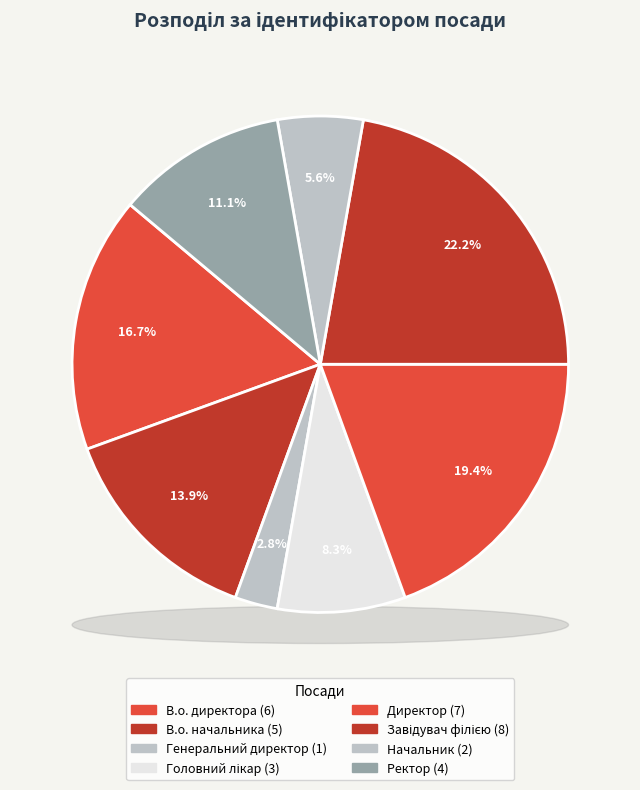

To the nearest percent, what percentage of the pie is Завідувач філією?

22%